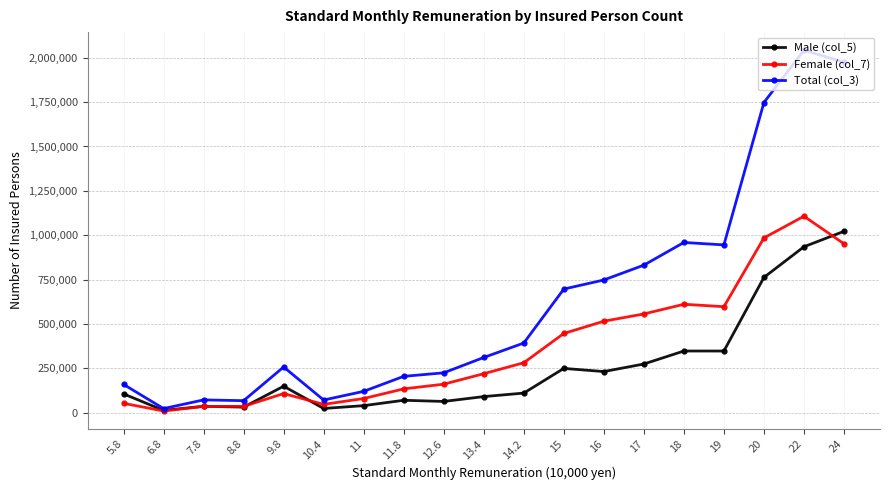

What value does the Female (col_7) series have at 13.4?

220263